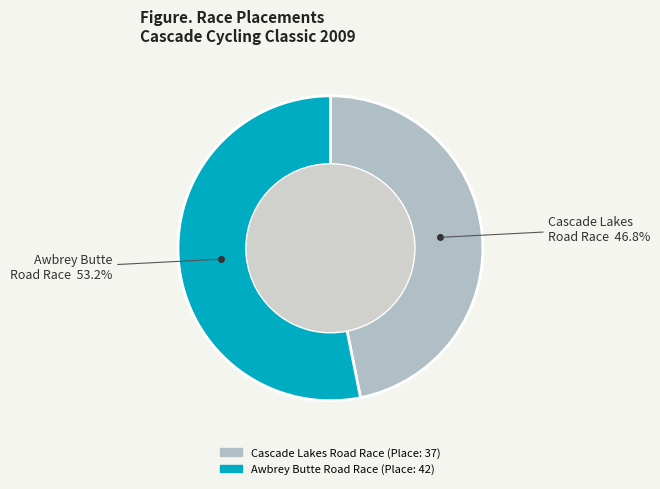

What percentage is the Awbrey Butte Road Race slice, to the nearest percent?

53%